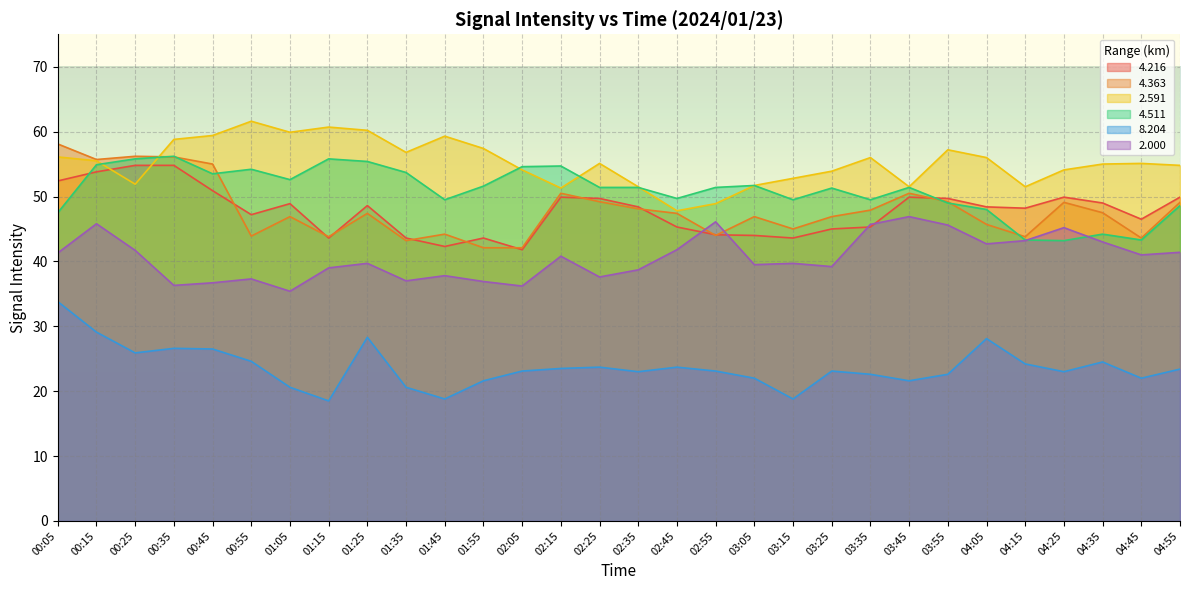

List the labels in order of 4.216 value, largest first.

00:25, 00:35, 00:15, 00:05, 00:45, 02:15, 03:45, 04:25, 04:55, 02:25, 03:55, 04:35, 01:05, 01:25, 02:35, 04:05, 04:15, 00:55, 04:45, 02:45, 03:35, 03:25, 02:55, 03:05, 01:15, 01:35, 01:55, 03:15, 01:45, 02:05